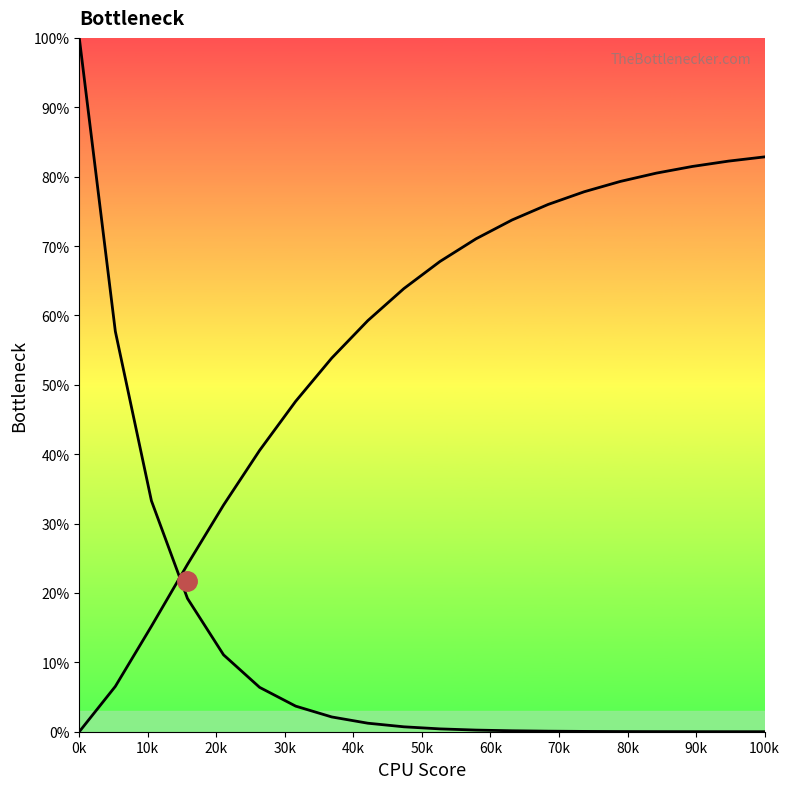

At which category does the chart reach its peak across all series?

0k